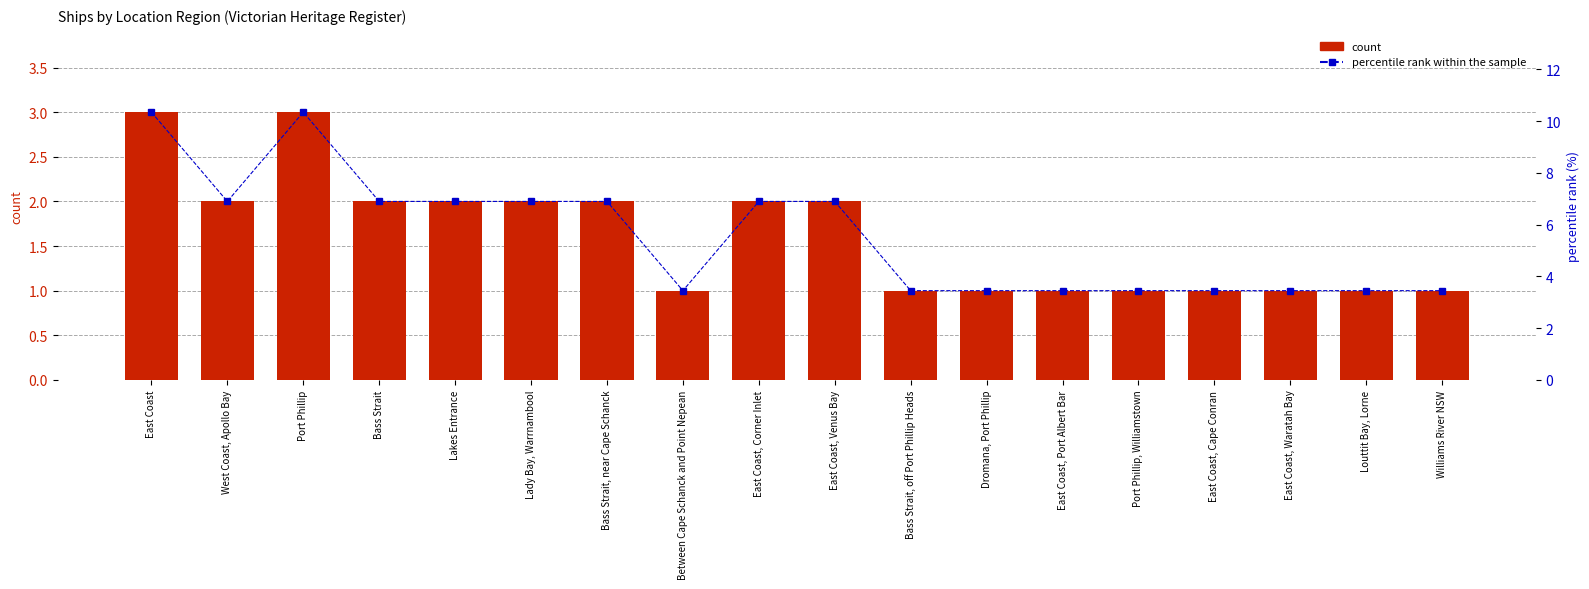

The percentile rank within the sample series shows 11.4 at Bass Strait. True or false?

False